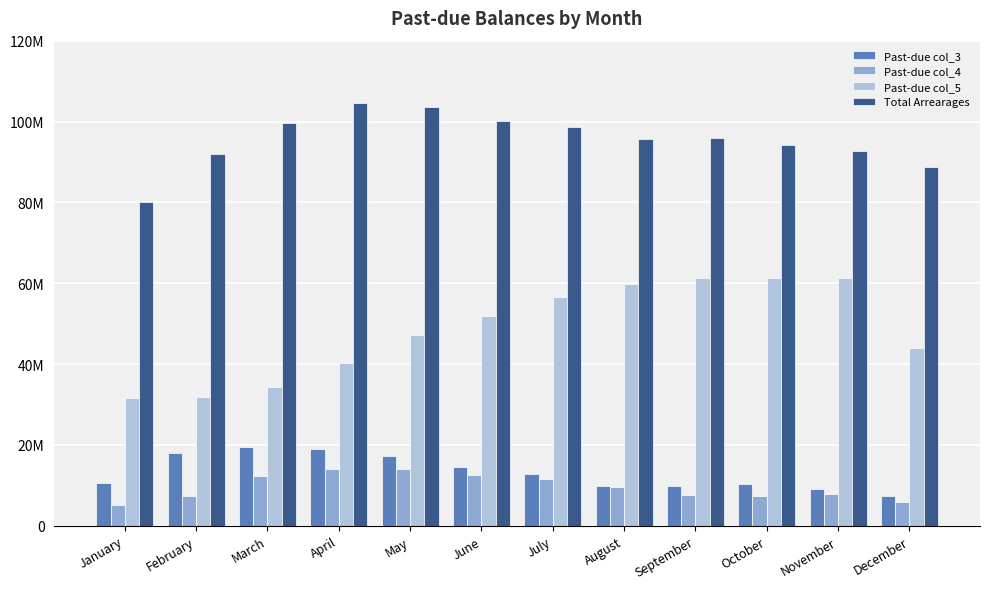

The value of Total Arrearages at December is 143340401.9. True or false?

False